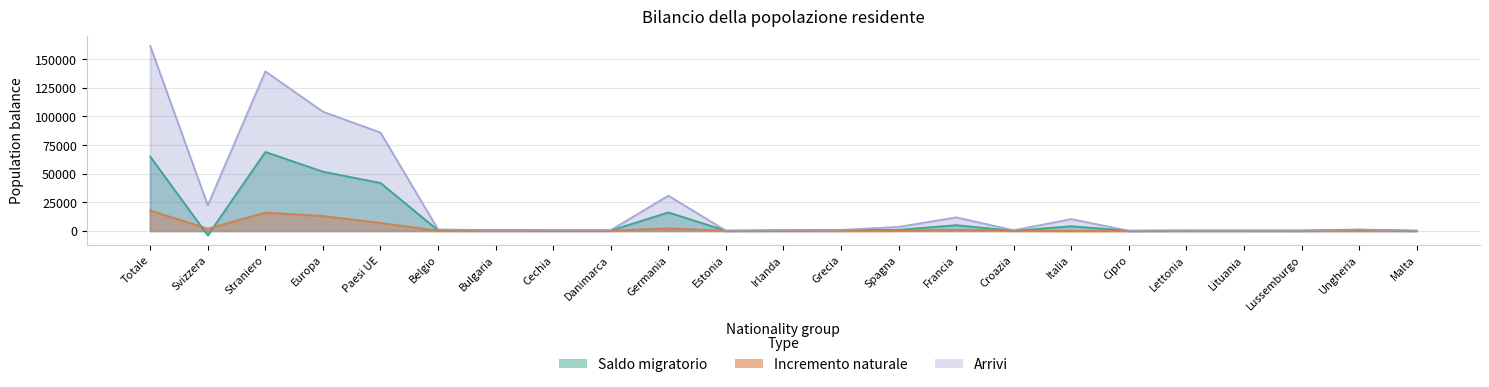

At which label is Saldo migratorio closest to 32469?

Paesi UE